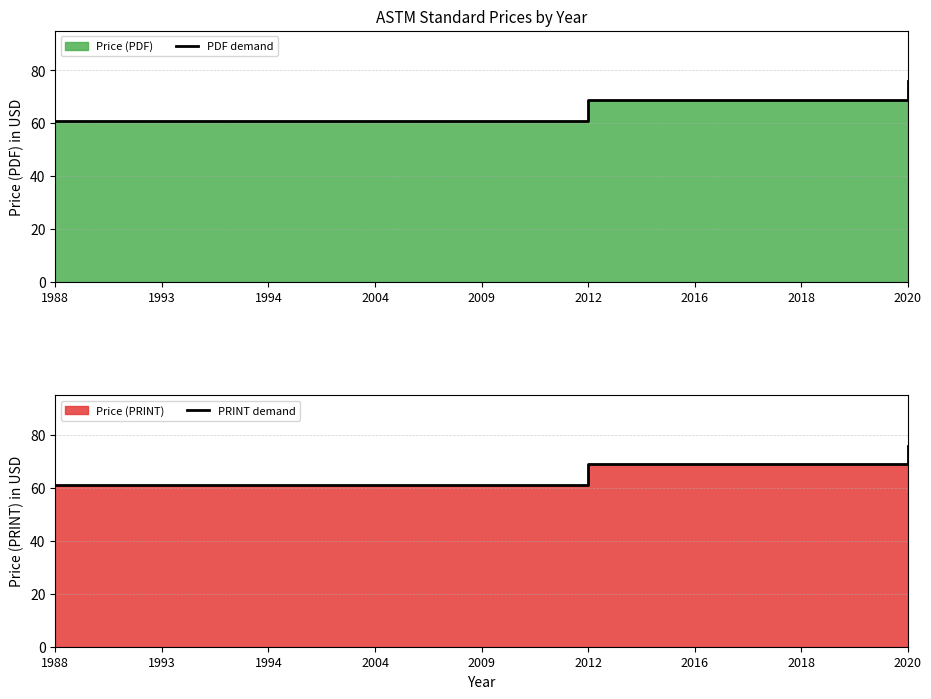

The value of PRINT demand at 1994 is 103. True or false?

False